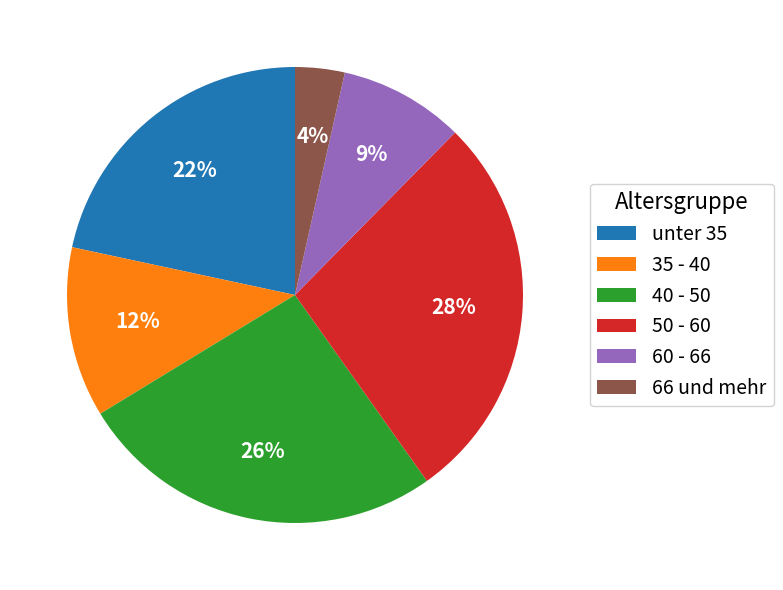

Rank the categories by value from highest to lowest.

50 - 60, 40 - 50, unter 35, 35 - 40, 60 - 66, 66 und mehr